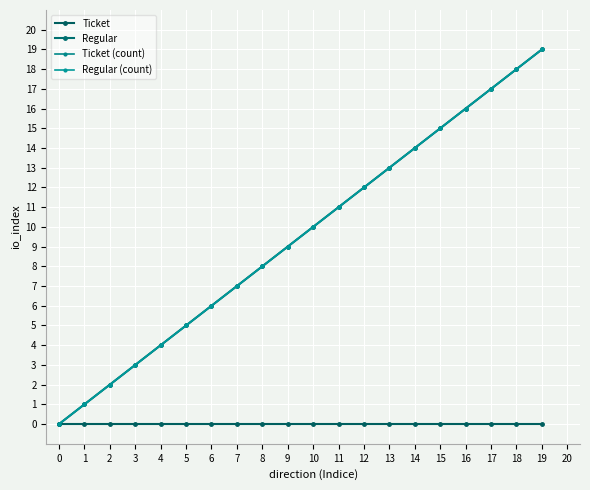

Reading right to left, transcribe all the data shown in this chart.

Ticket: 0	0	0	0	0	0	0	0	0	0	0	0	0	0	0	0	0	0	0	0
Regular: 19	18	17	16	15	14	13	12	11	10	9	8	7	6	5	4	3	2	1	0
Ticket (count): 19	18	17	16	15	14	13	12	11	10	9	8	7	6	5	4	3	2	1	0
Regular (count): 19	18	17	16	15	14	13	12	11	10	9	8	7	6	5	4	3	2	1	0